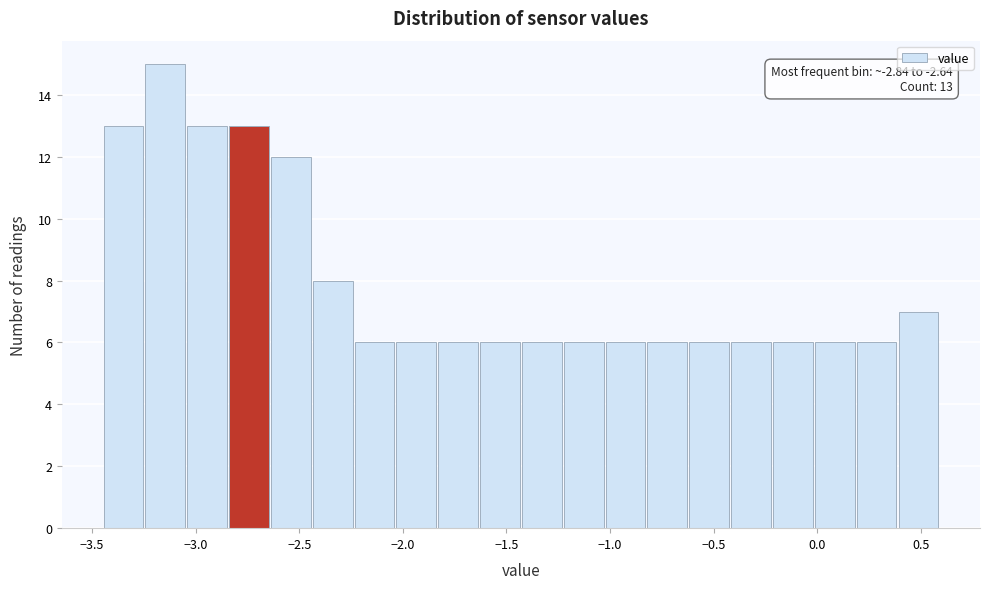

Which range on the x-axis has the tallest bar?

-3.25 to -3.05